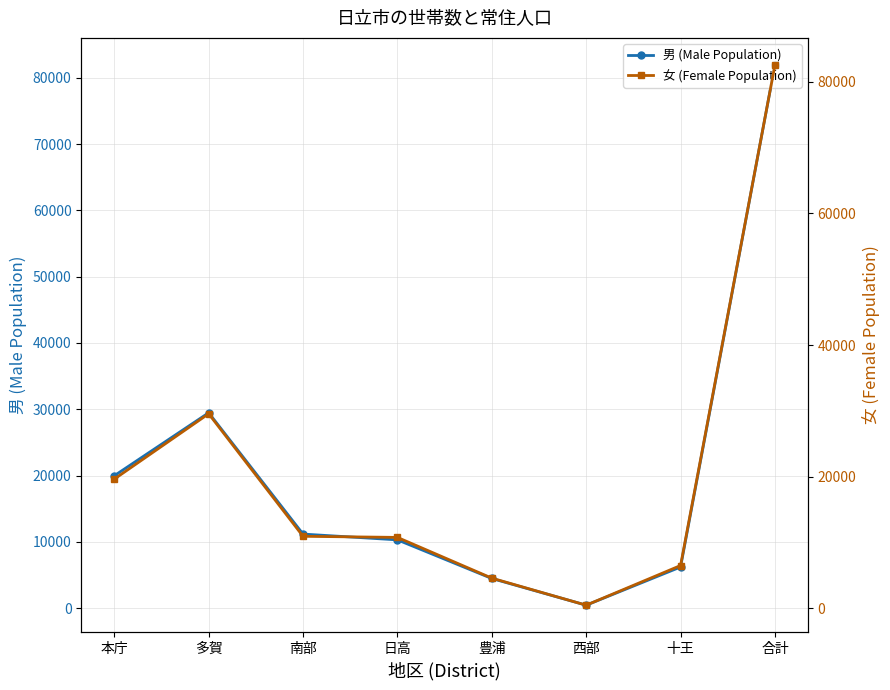

List the series in order of their peak value, lowest first.

男 (Male Population), 女 (Female Population)